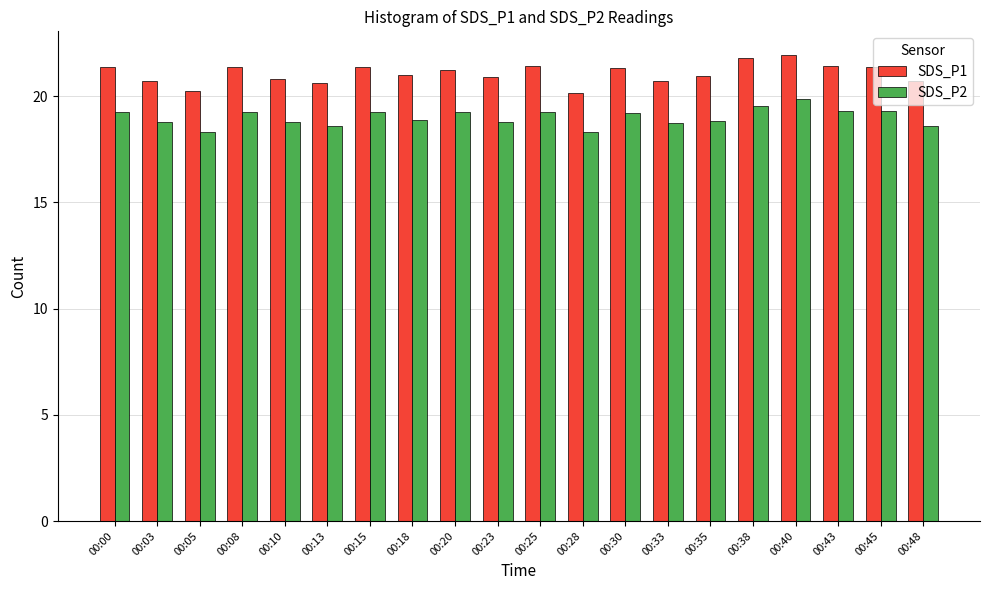

Which series has the widest spread of values?

SDS_P1